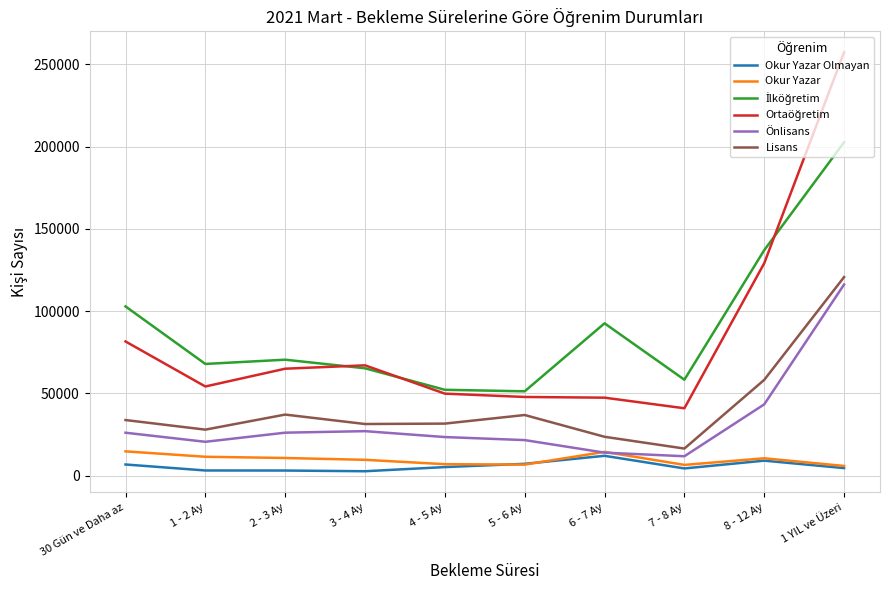

What is the greatest value displayed?

257314